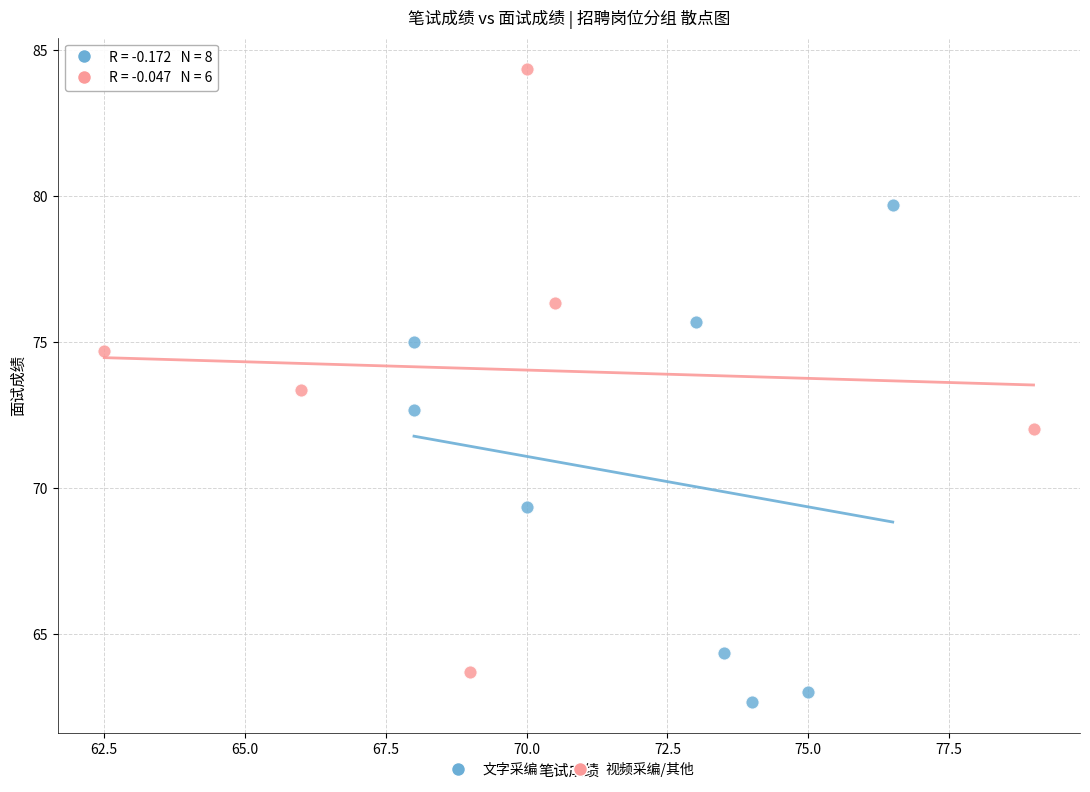

Which series contains the lowest Y value?

文字采编